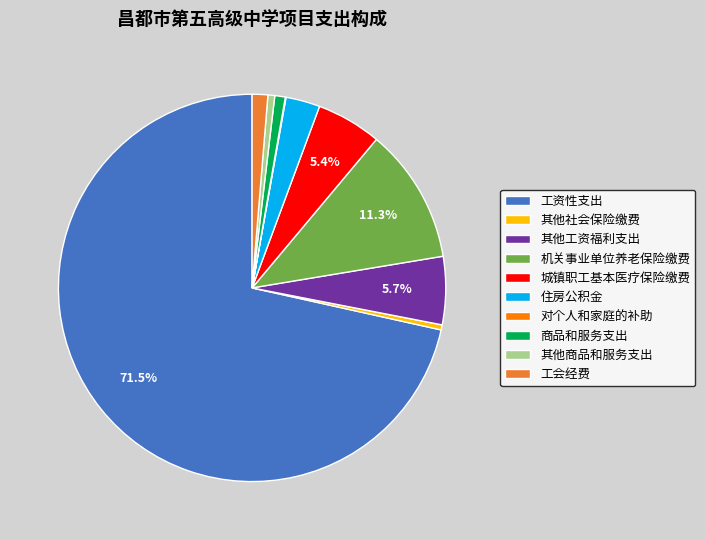

To the nearest percent, what is the difference between the 工会经费 and 工资性支出 slice percentages?

70%